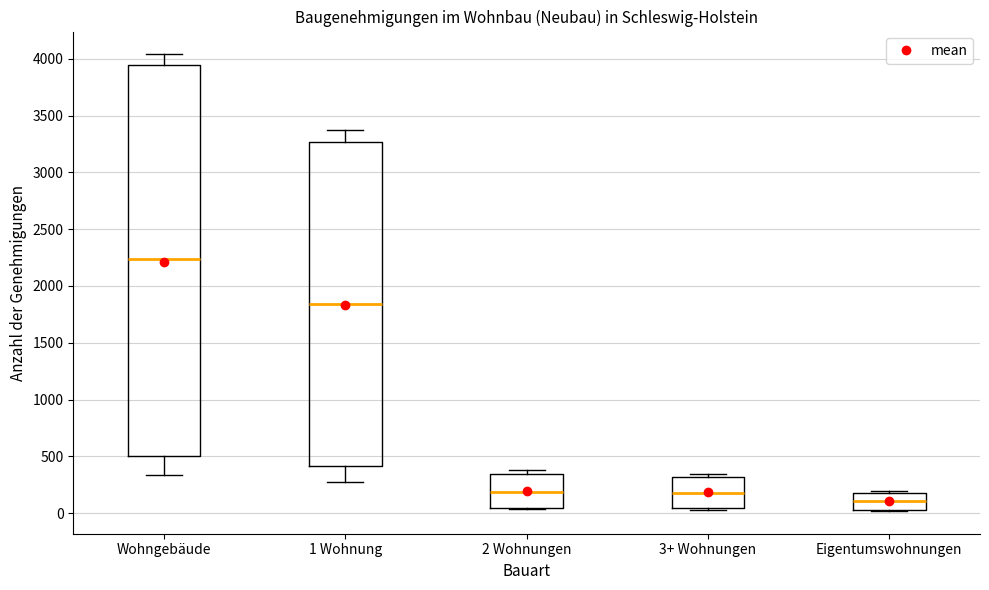

Comparing the boxes themselves (not the whiskers), which one is the tallest?

Wohngebäude